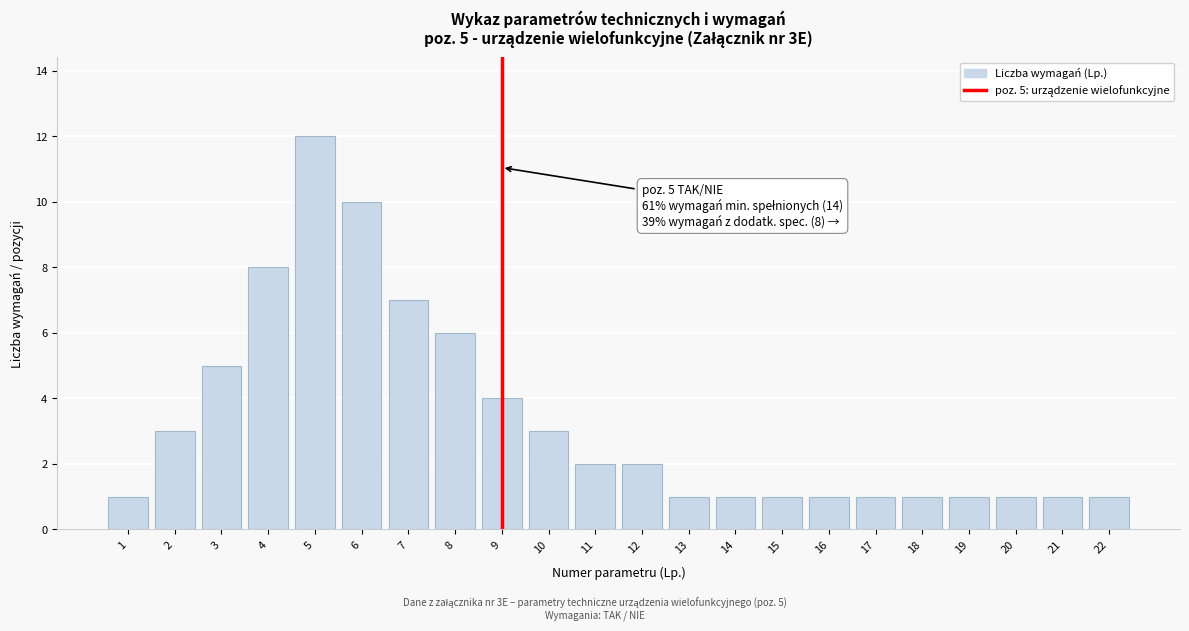

Reading left to right, transcribe all the data shown in this chart.

1=1	2=3	3=5	4=8	5=12	6=10	7=7	8=6	9=4	10=3	11=2	12=2	13=1	14=1	15=1	16=1	17=1	18=1	19=1	20=1	21=1	22=1